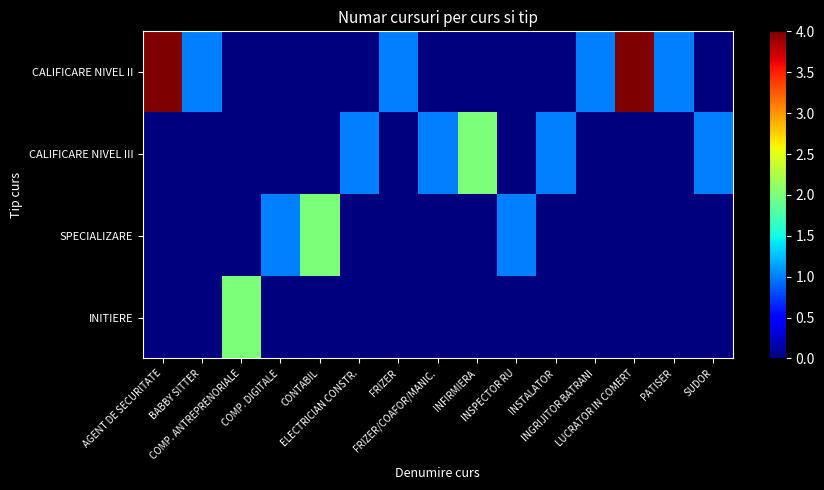

What is the greatest value displayed?

4